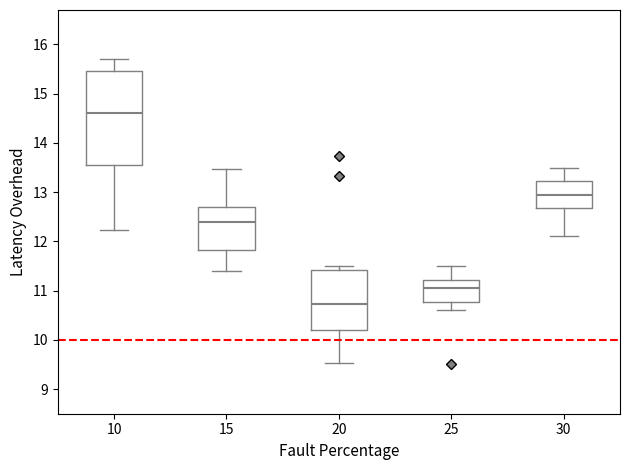

Which box has the lowest median line?

20